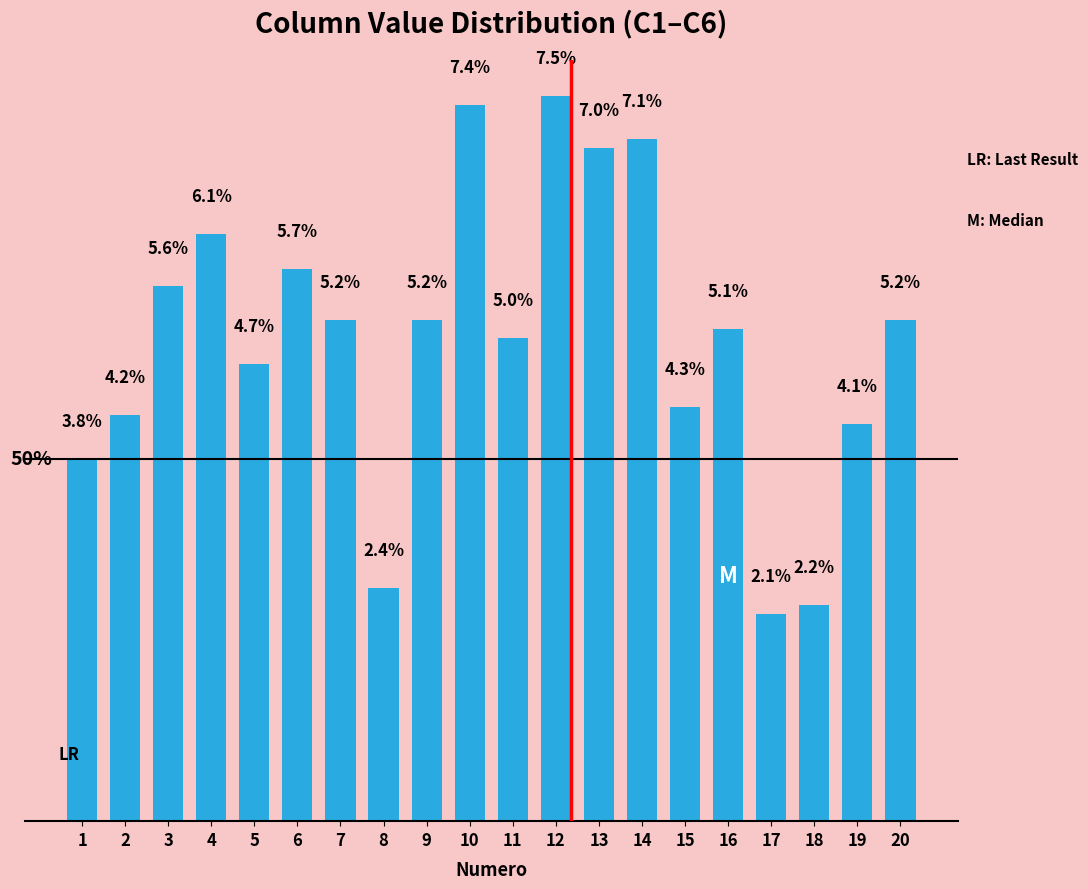

Which has a higher value, 13 or 19?

13